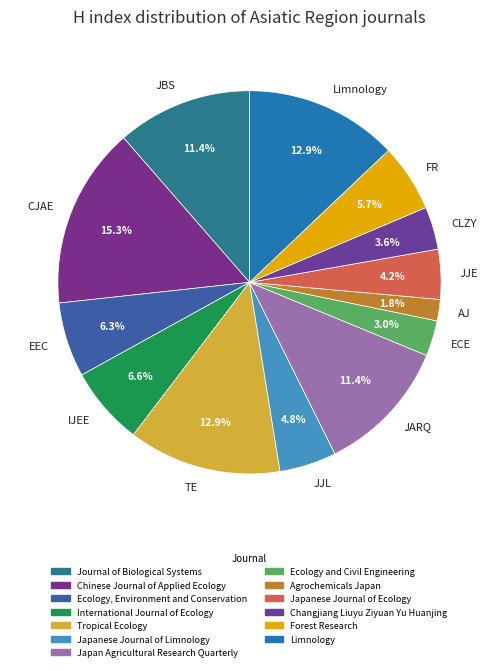

Count the number of slices in the pie.

13